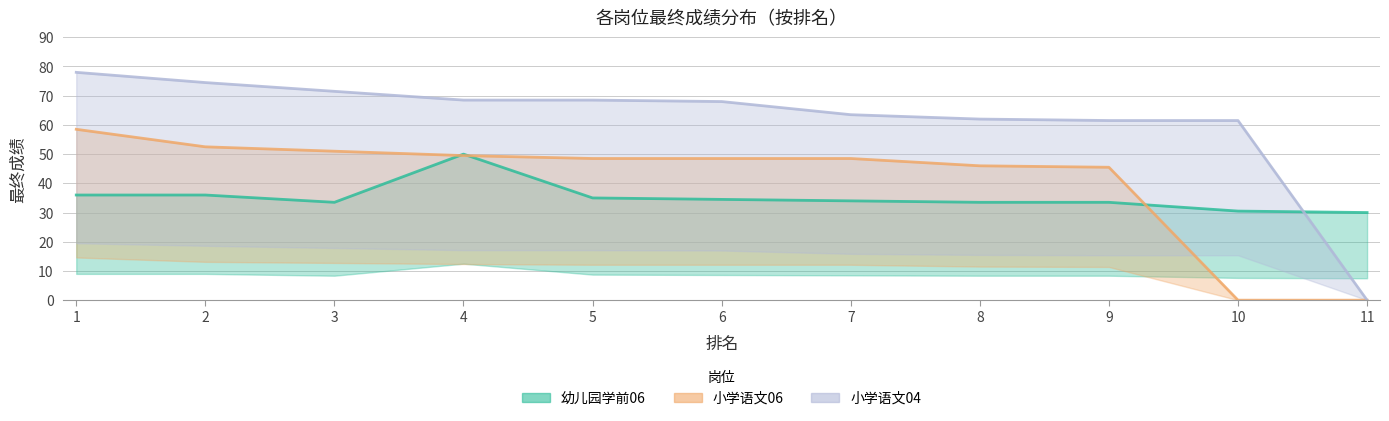

How many series are shown in this chart?

3